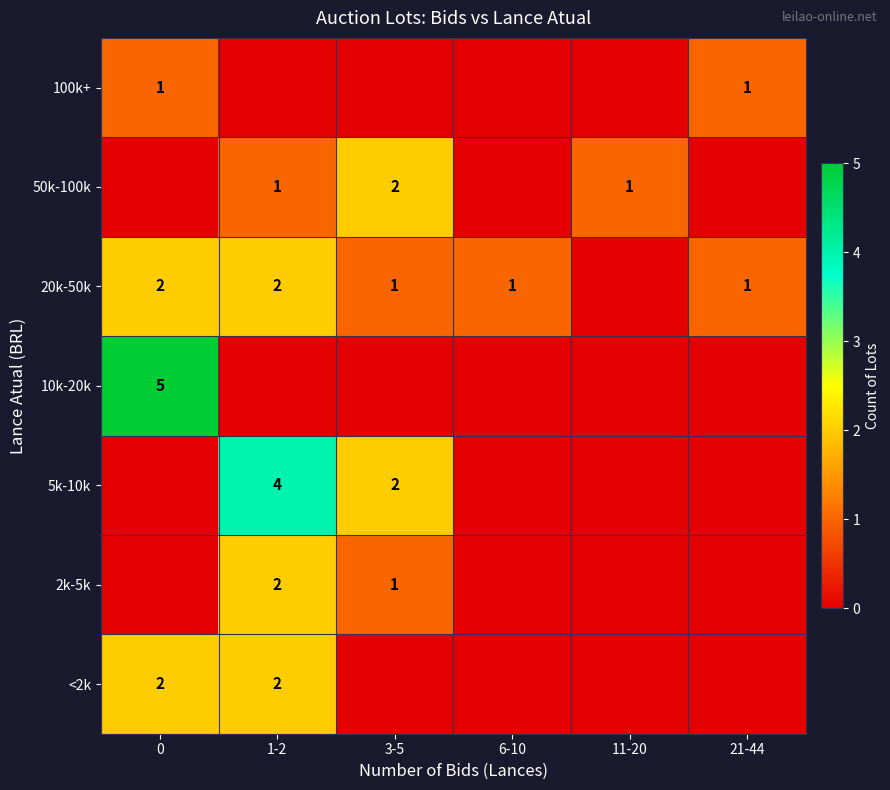

At which category is the sum across all series the highest?

1-2